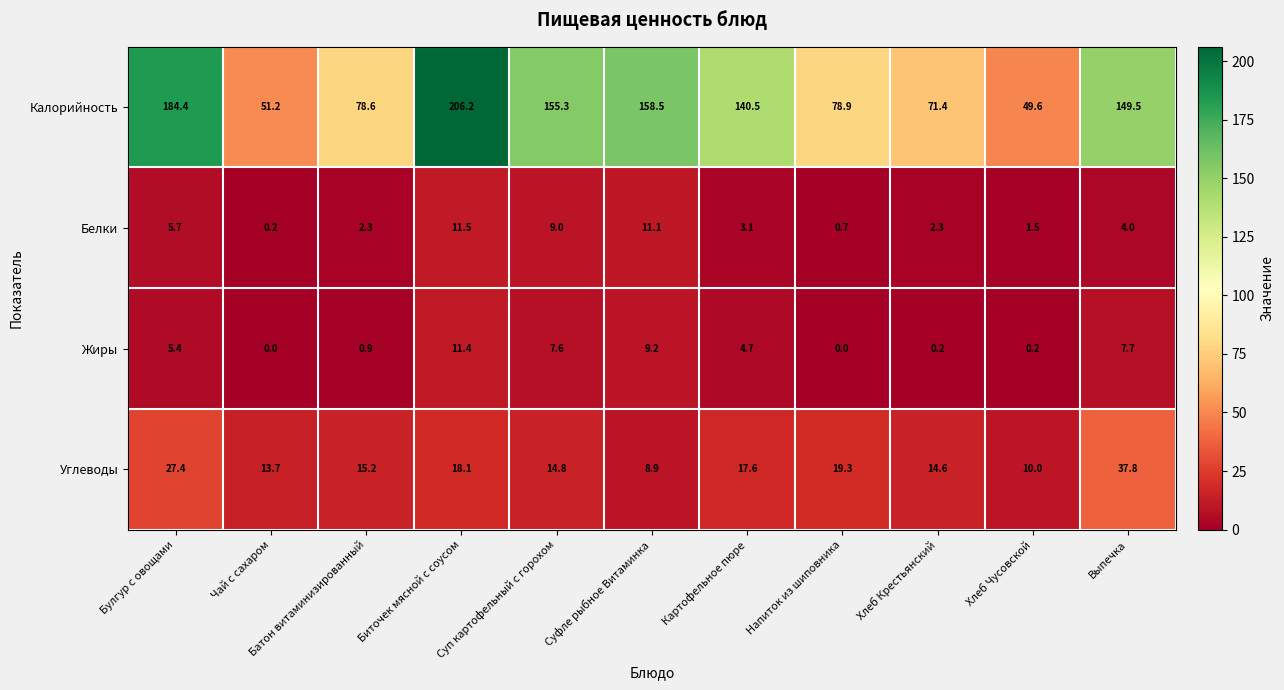

True or false: Калорийность has a value of 131.5 at Напиток из шиповника.

False